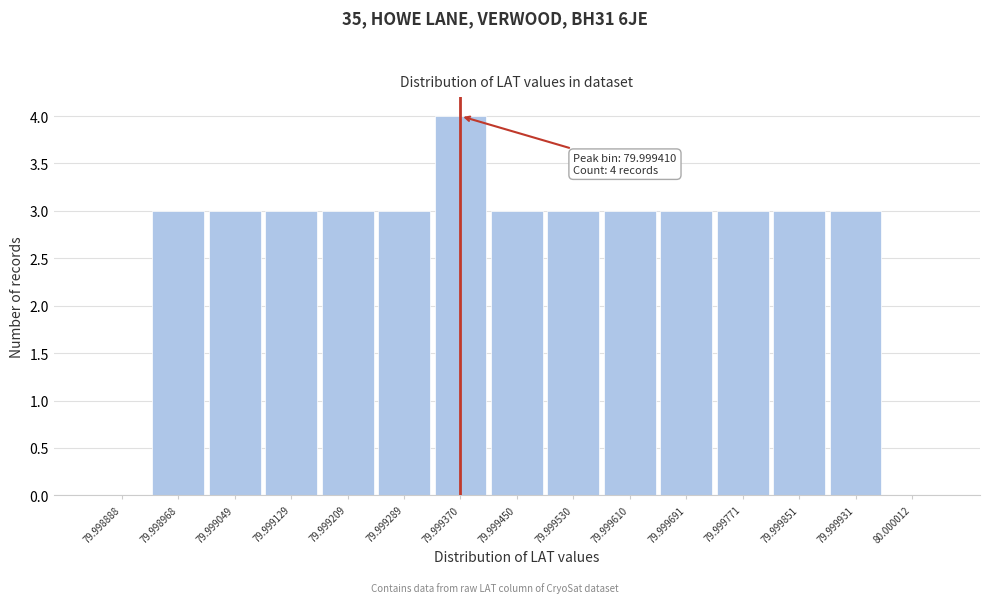

Reading left to right, list all the values displayed in this chart.

79.998888=0	79.998968=3	79.999049=3	79.999129=3	79.999209=3	79.999289=3	79.999370=4	79.999450=3	79.999530=3	79.999610=3	79.999691=3	79.999771=3	79.999851=3	79.999931=3	80.000012=0